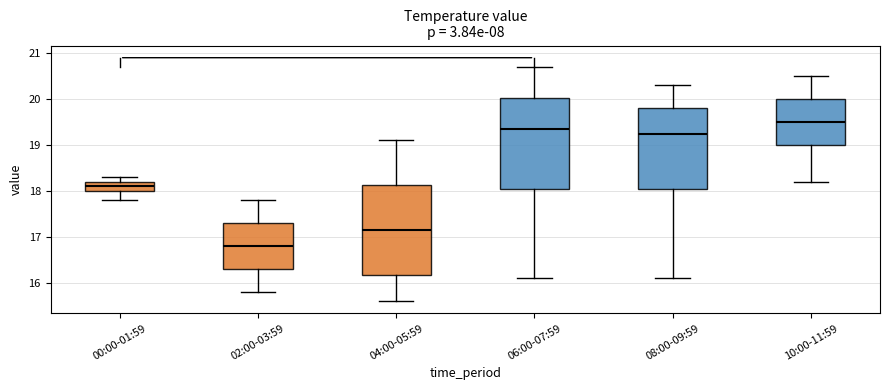

Where does the lower whisker of the box for 06:00-07:59 end on the y-axis? The values are not printed on the chart, so give them approximately, as read against the axis.

16.1